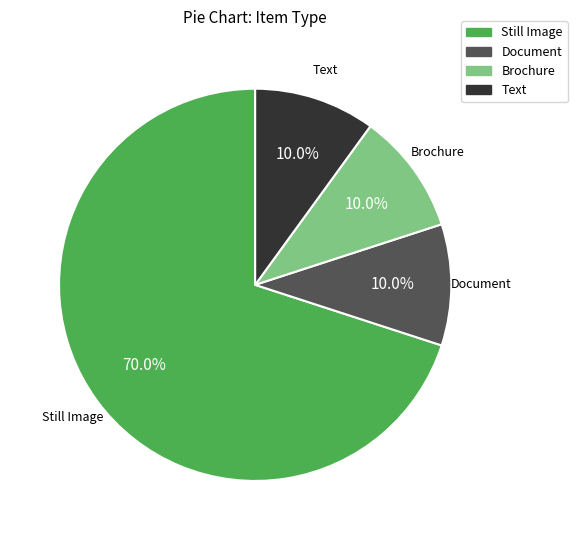

Is the sum of Brochure and Still Image greater than half?

Yes